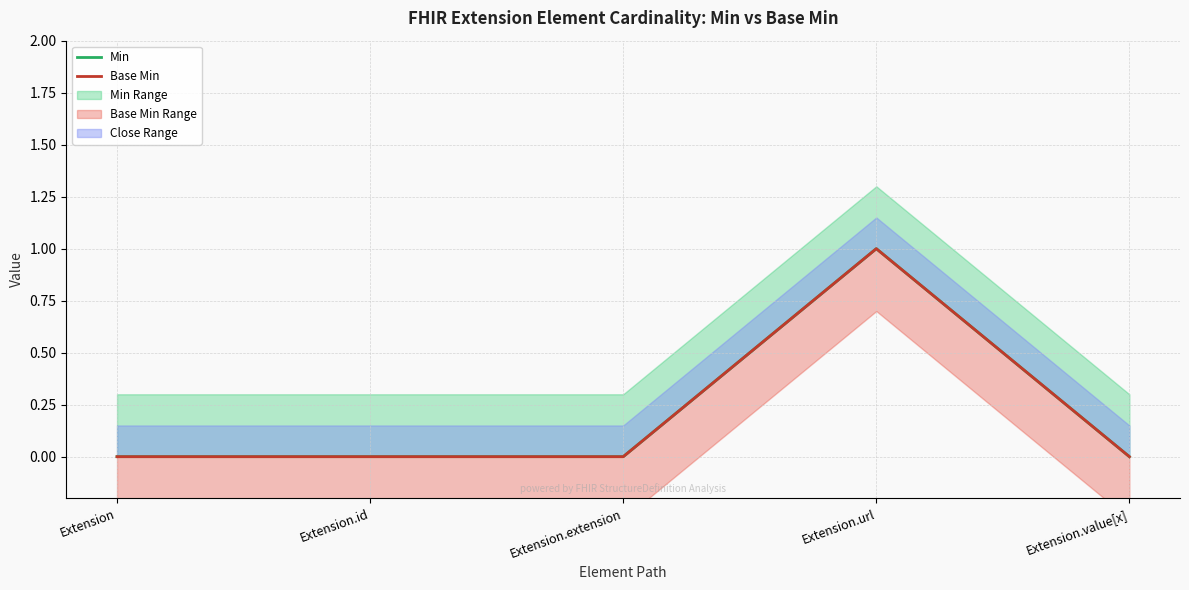

List the labels in order of Base Min value, largest first.

Extension.url, Extension, Extension.id, Extension.extension, Extension.value[x]